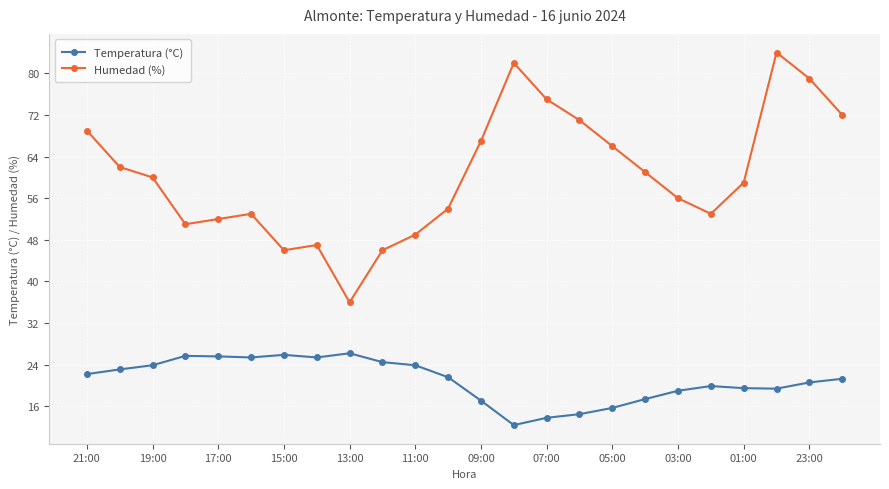

What is the value of the Temperatura (°C) point at the 23rd from the left?

20.6